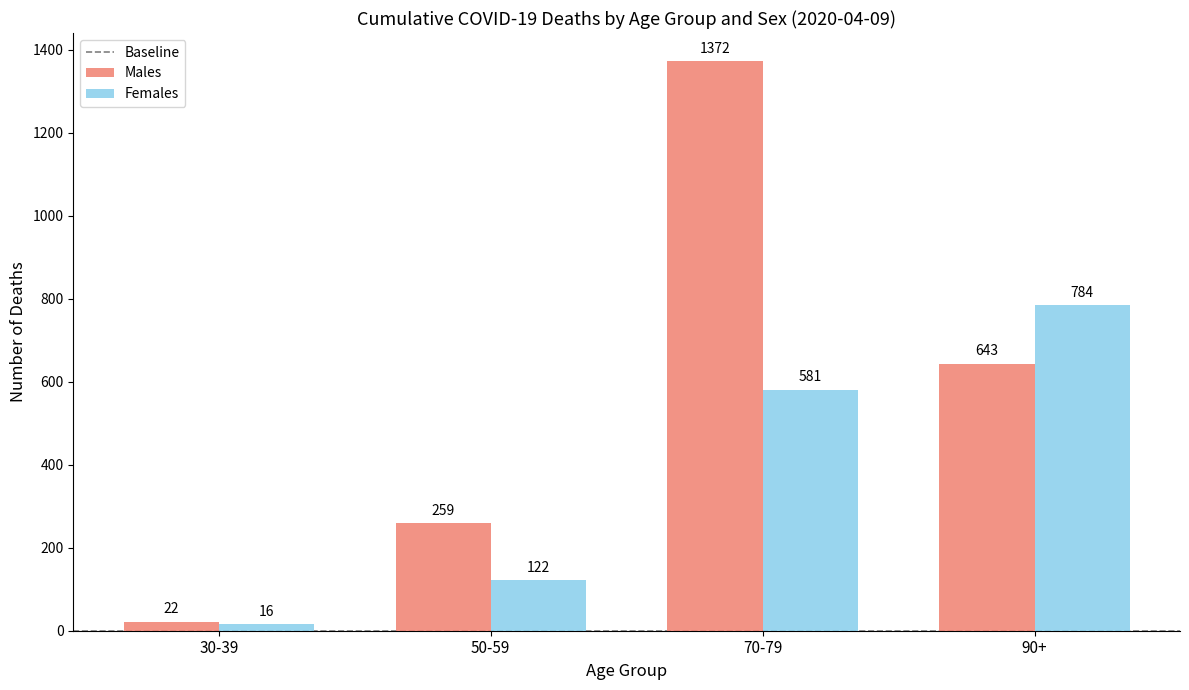

Which series has the largest range (max minus min)?

Males